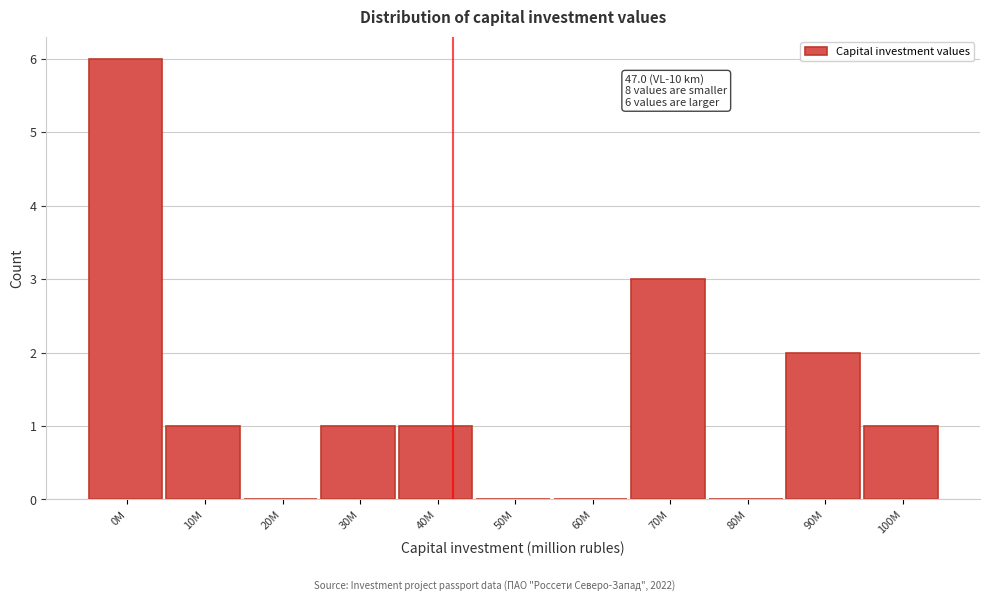

Reading left to right, transcribe all the data shown in this chart.

0М=6	10М=1	20М=0	30М=1	40М=1	50М=0	60М=0	70М=3	80М=0	90М=2	100М=1